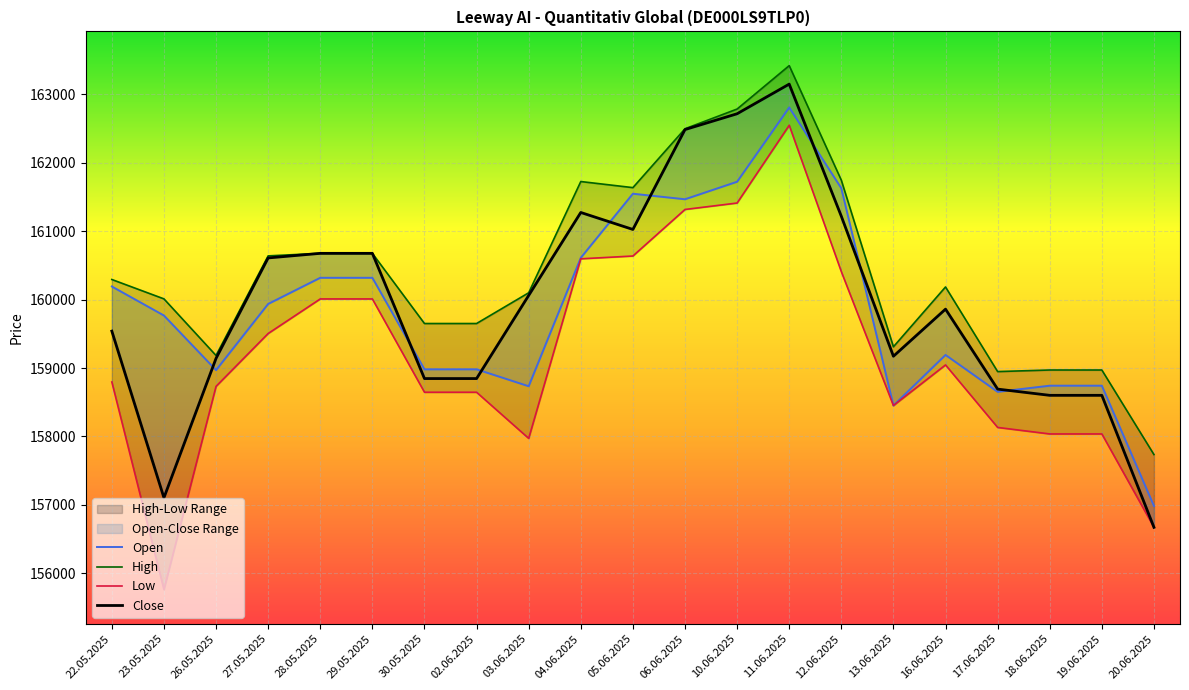

Reading left to right, extract all data points from this chart.

Open: 160191	159767	158969	159936	160318	160318	158981	158981	158734	160610	161546	161465	161721	162806	161626	158452	159191	158652	158742	158742	156985
High: 160293	160010	159183	160638	160675	160675	159650	159650	160099	161724	161635	162495	162783	163417	161744	159310	160184	158948	158971	158971	157736
Low: 158796	155764	158732	159504	160009	160009	158646	158646	157972	160595	160636	161316	161410	162546	160408	158452	159045	158132	158037	158037	156673
Close: 159539	157105	159141	160608	160675	160675	158846	158846	160060	161272	161024	162483	162714	163147	161217	159172	159860	158692	158601	158601	156673